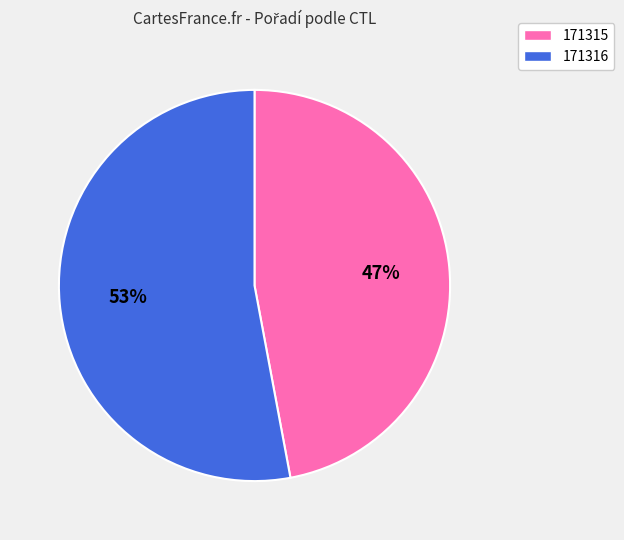

True or false: 171315 accounts for 56% of the total.

False